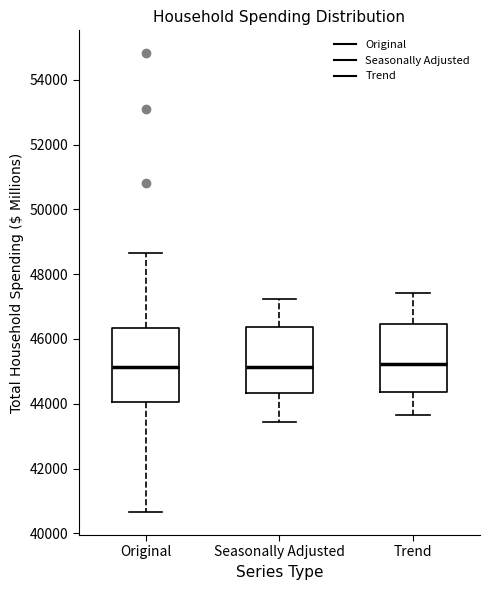

Reading left to right, transcribe this box plot: for each box, give where its median line is, the range the box spans, and where its two whiskers end, as read against the y-axis. The values are not printed on the chart, so give them approximately, as read against the axis.

Original: median 45200, box 44000 to 46400, whiskers 40600 to 48600
Seasonally Adjusted: median 45200, box 44400 to 46400, whiskers 43400 to 47200
Trend: median 45200, box 44400 to 46400, whiskers 43600 to 47400